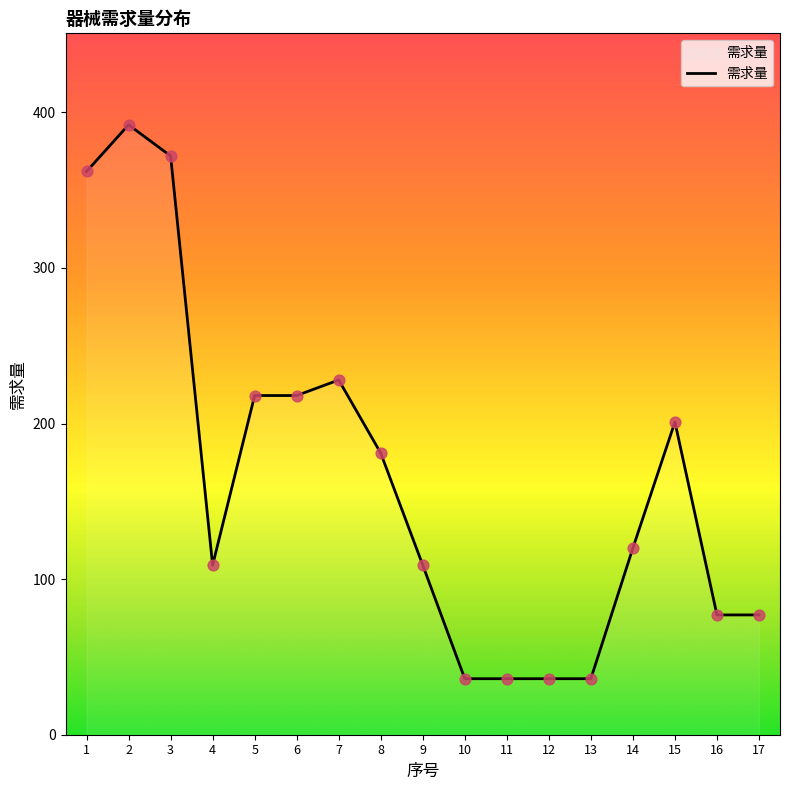

Approximately how many times larger is the value at 14 compared to 15?

0.6